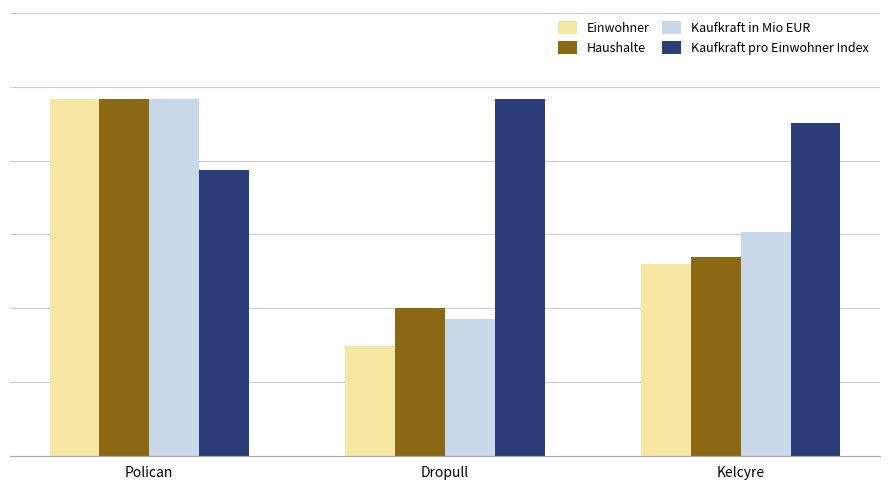

Are the bars grouped side by side (vs. stacked)?

Yes